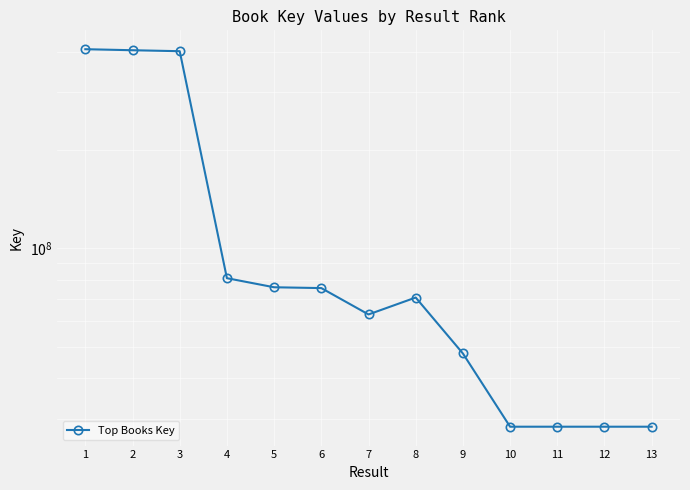

Reading right to left, transcribe all the data shown in this chart.

13=28436533	12=28436633	11=28436858	10=28436812	9=47649735	8=70677392	7=62732286	6=75542091	5=75978621	4=80998895	3=401101348	2=403855168	1=406772005